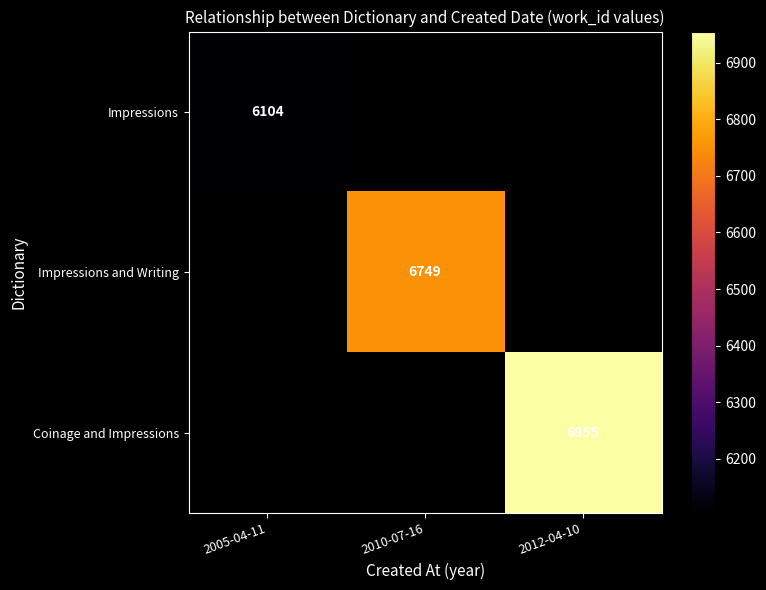

True or false: Impressions and Writing has a value of 3004 at 2010-07-16.

False